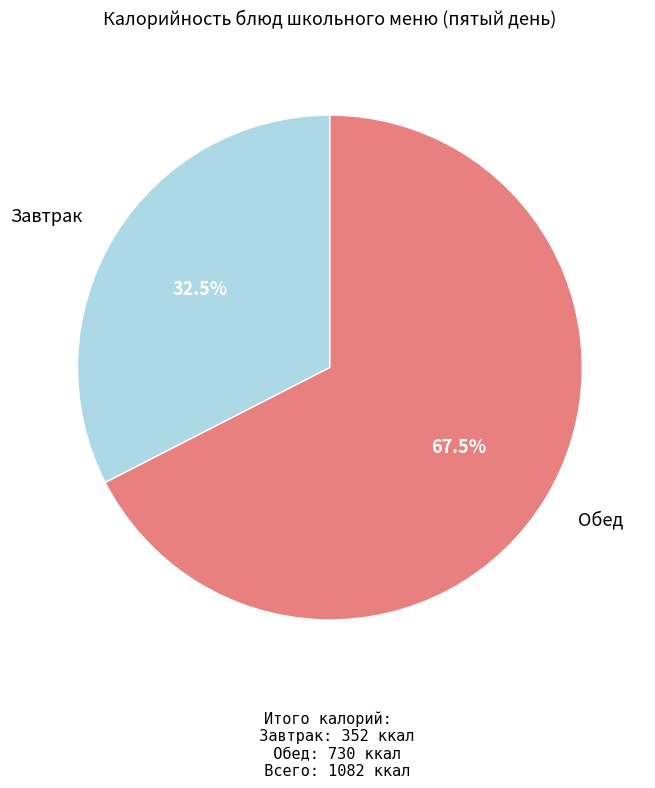

Is there any slice that represents more than half of the pie?

Yes